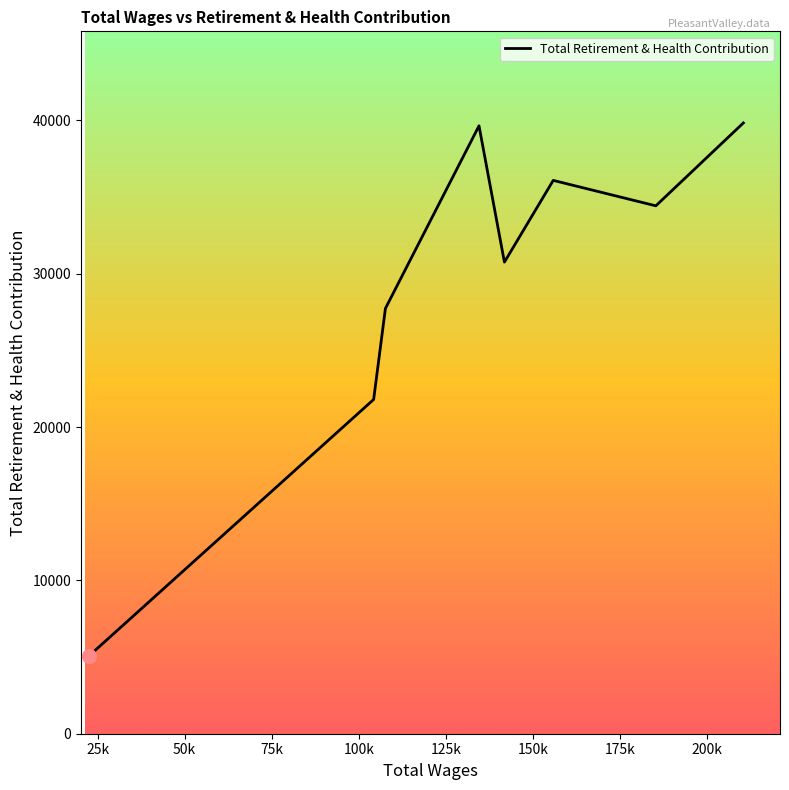

What is the difference between the maximum and second lowest values?

18032